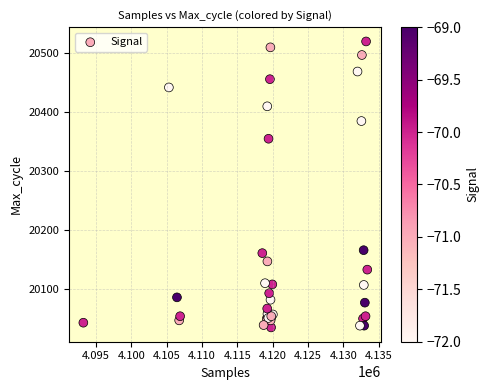

What Y value in the scatter plot is closest to 20277?

20355